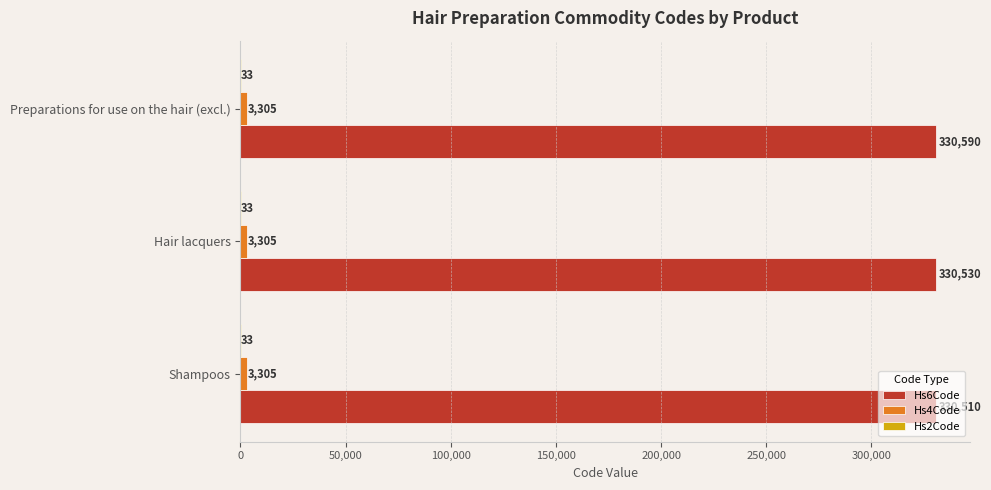

Where is Hs6Code nearest to the value 330550?

Hair lacquers